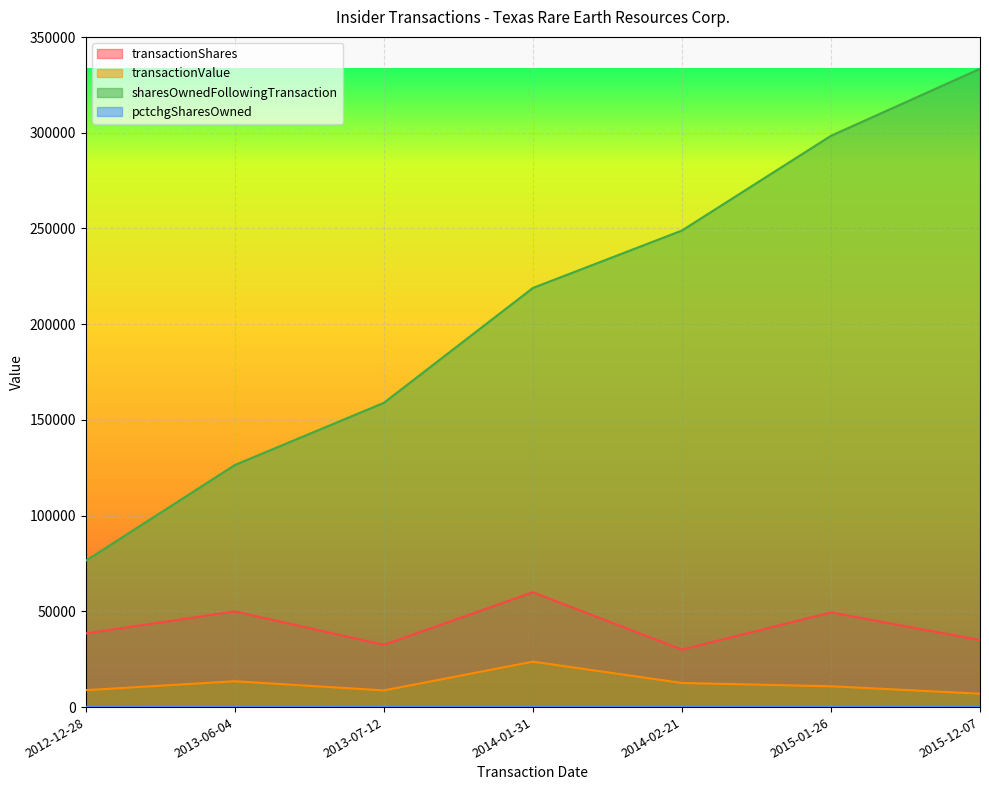

Read the transactionValue value at 2014-02-21, to the nearest 50.

12600